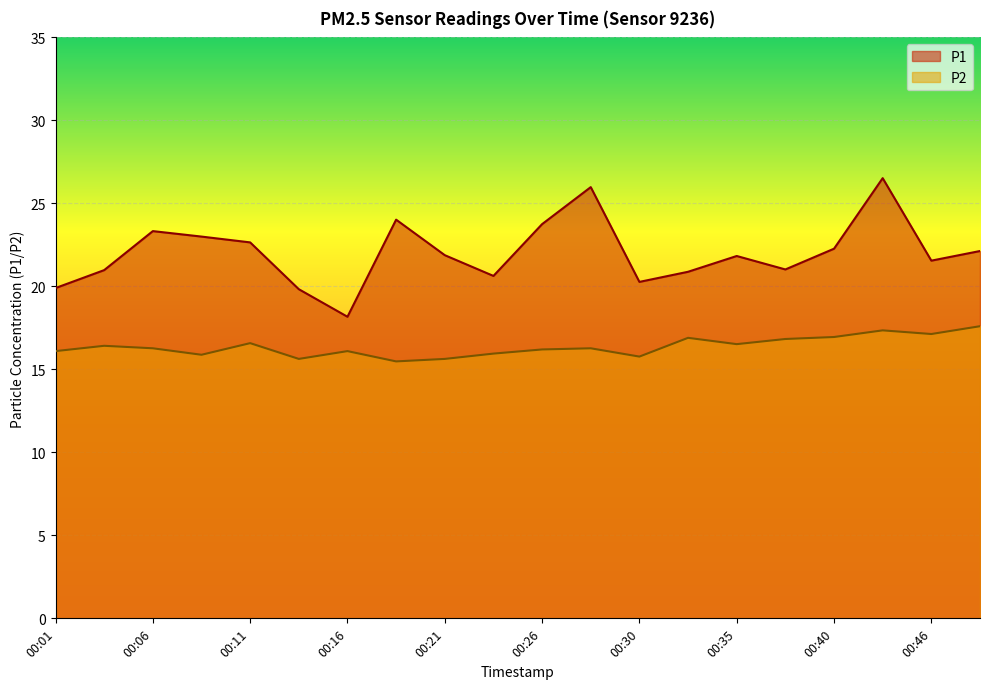

True or false: P2 and P1 intersect in this chart.

False